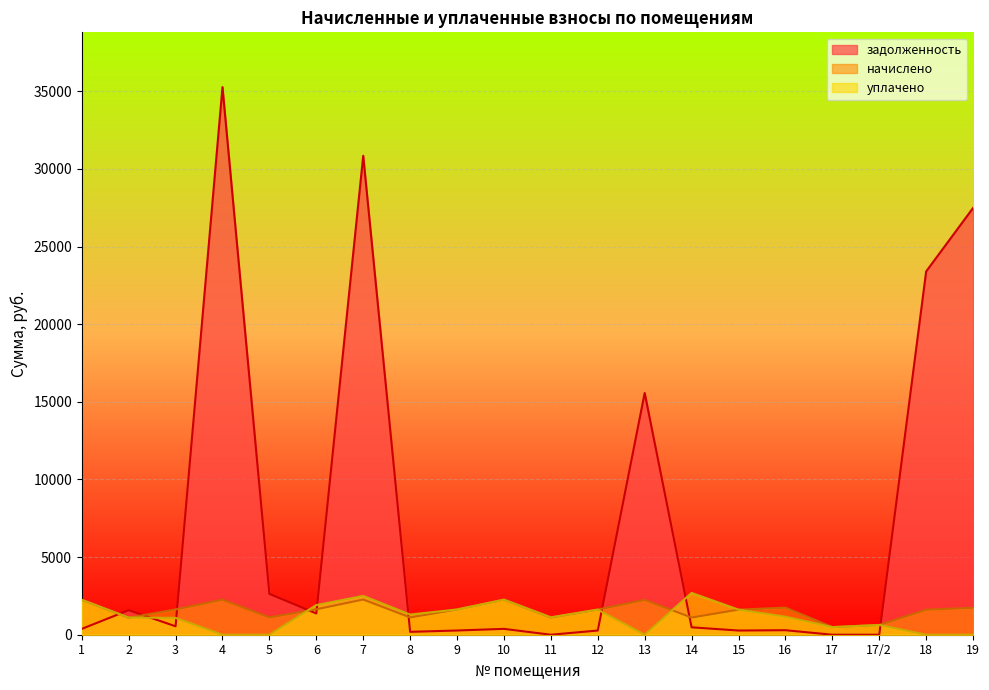

What are all the series names shown in the legend?

задолженность, начислено, уплачено